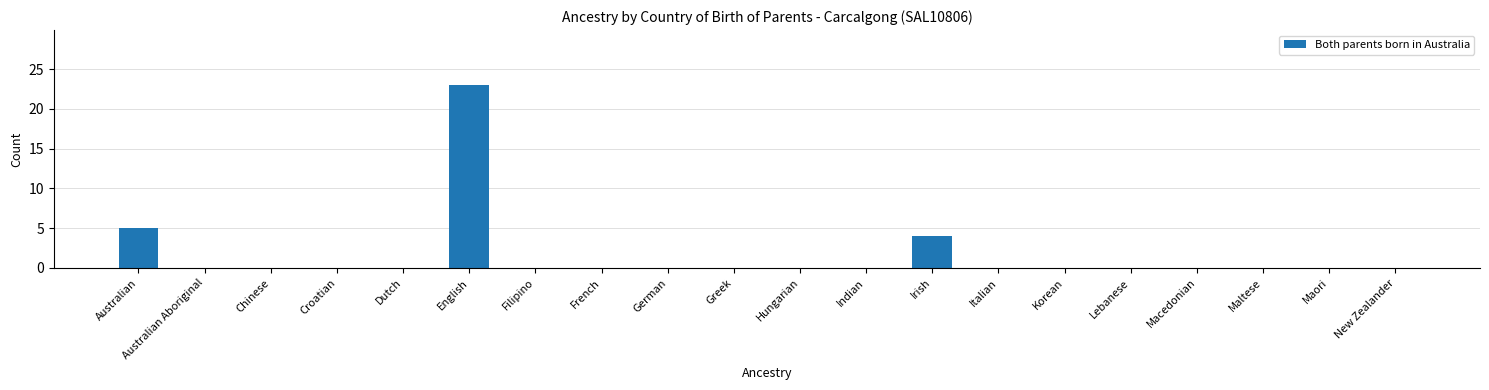

Reading right to left, what are all the values shown in this chart?

New Zealander=0	Maori=0	Maltese=0	Macedonian=0	Lebanese=0	Korean=0	Italian=0	Irish=4	Indian=0	Hungarian=0	Greek=0	German=0	French=0	Filipino=0	English=23	Dutch=0	Croatian=0	Chinese=0	Australian Aboriginal=0	Australian=5